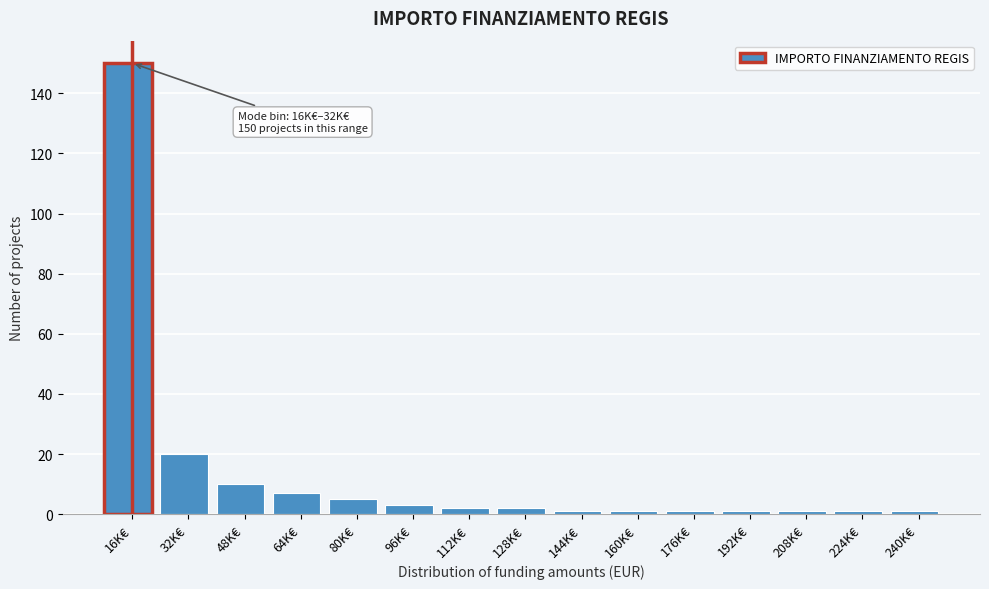

Reading left to right, extract all data points from this chart.

16K€=150	32K€=20	48K€=10	64K€=7	80K€=5	96K€=3	112K€=2	128K€=2	144K€=1	160K€=1	176K€=1	192K€=1	208K€=1	224K€=1	240K€=1